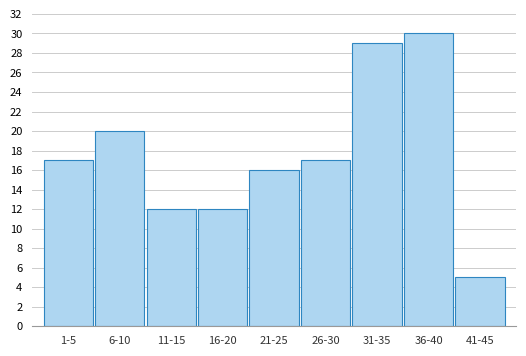

Reading left to right, what are all the values shown in this chart?

1-5=17	6-10=20	11-15=12	16-20=12	21-25=16	26-30=17	31-35=29	36-40=30	41-45=5